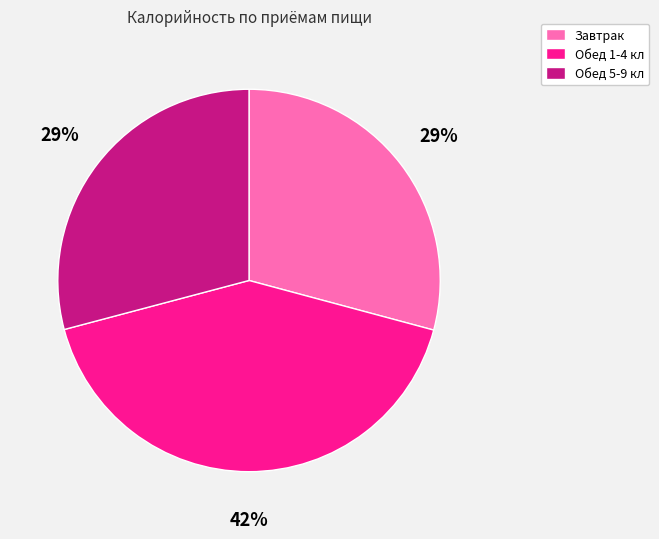

What is the largest slice in the pie chart?

Обед 1-4 кл